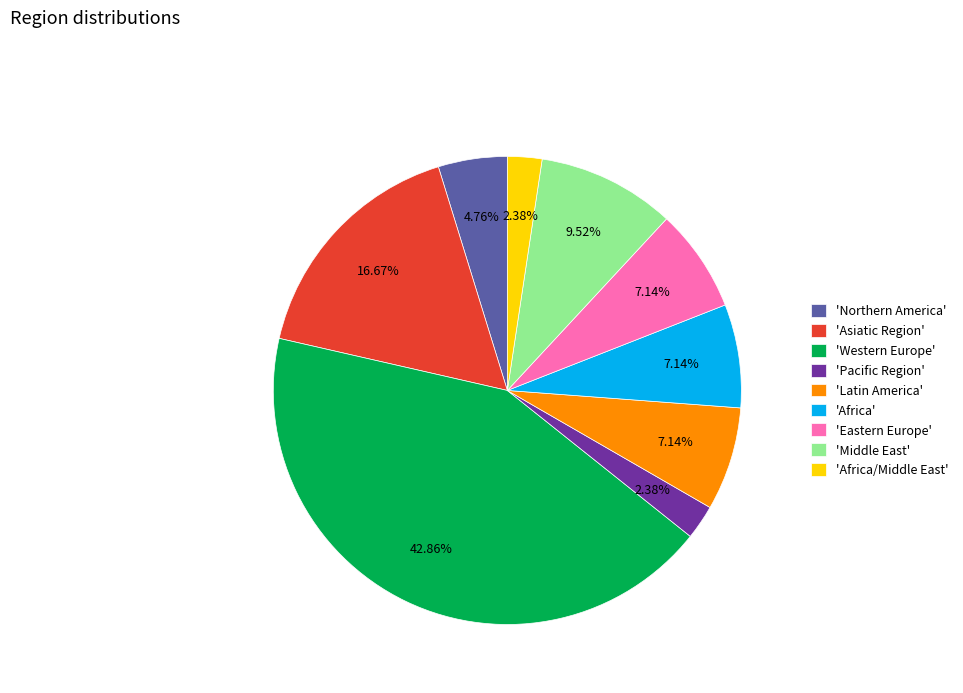

Approximately how many times larger is the value at 'Eastern Europe' compared to 'Pacific Region'?

3.0